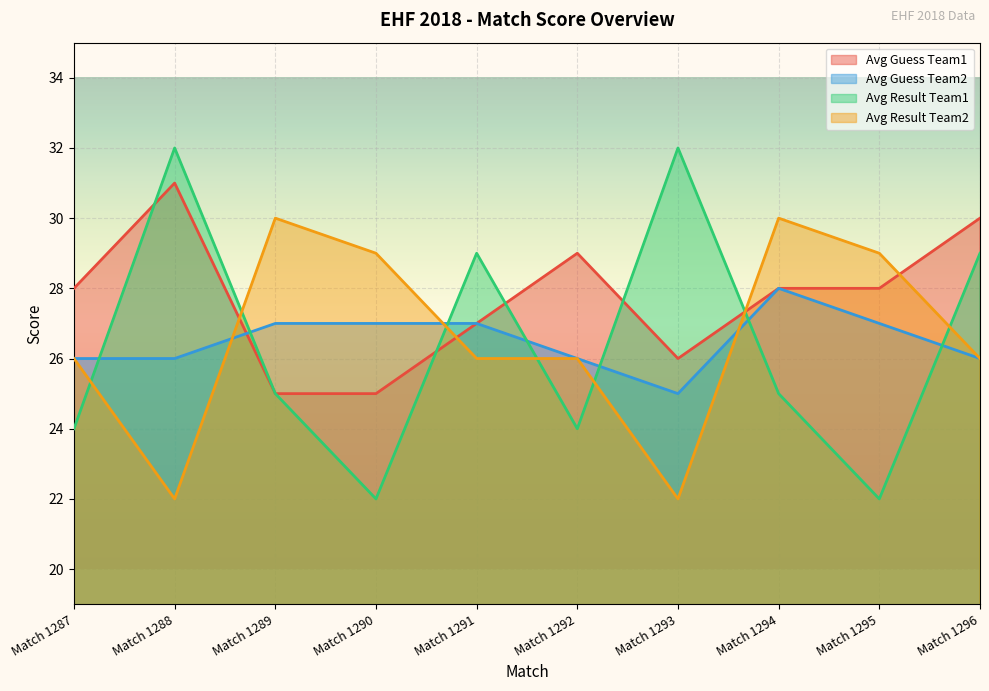

What is the spread (max minus min) of values at Match 1294?

5